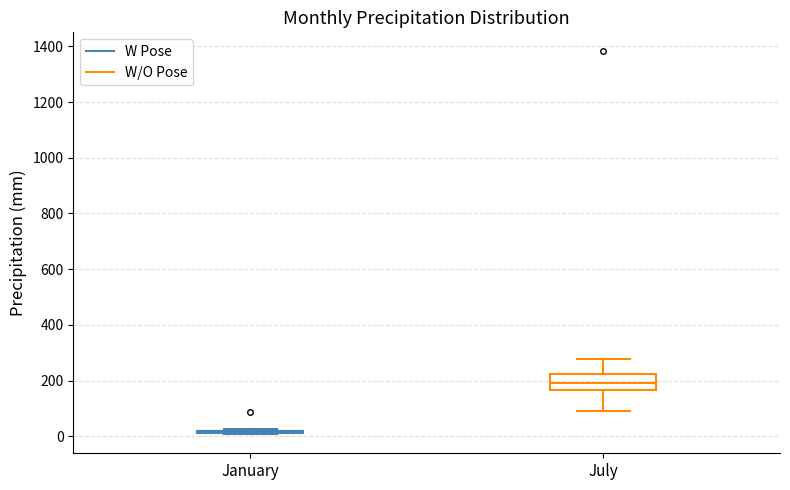

Reading left to right, read every box against the y-axis: the position of its median line, the range the box covers, and the ends of its whiskers. The values are not printed on the chart, so give them approximately, as read against the axis.

January: box collapsed to a line at 20, whiskers 0 to 20
July: median 200, box 160 to 220, whiskers 80 to 280